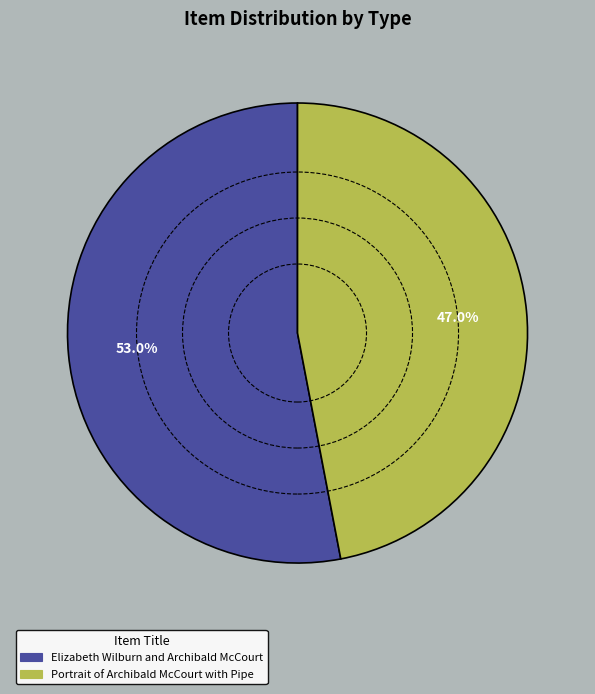

Which has a higher value, Elizabeth Wilburn and Archibald McCourt or Portrait of Archibald McCourt with Pipe?

Elizabeth Wilburn and Archibald McCourt